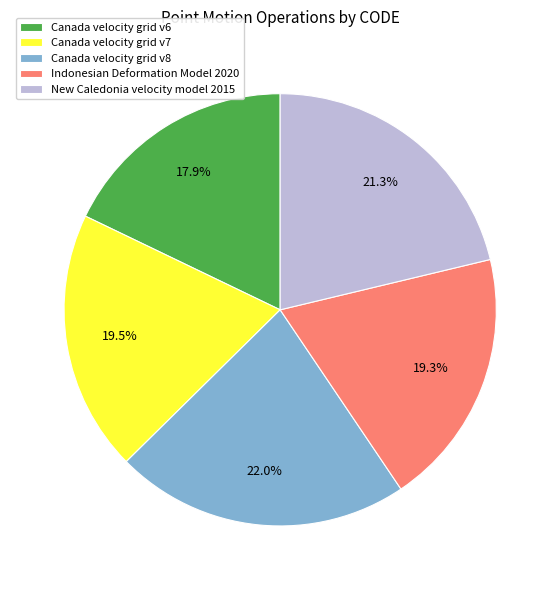

Do New Caledonia velocity model 2015 and Canada velocity grid v8 together represent more than half of the pie?

No